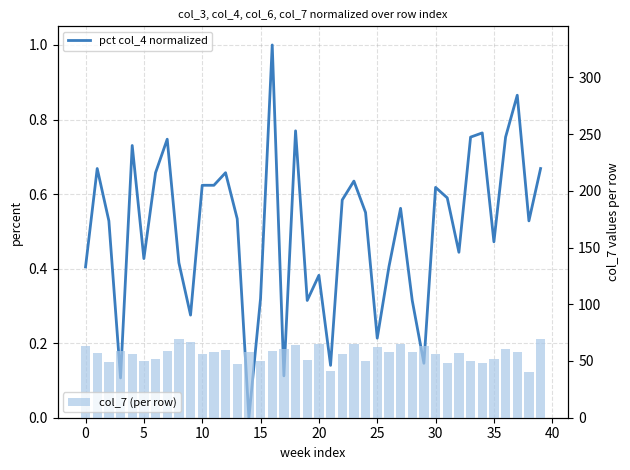

Between 33 and 11, which is larger?

33